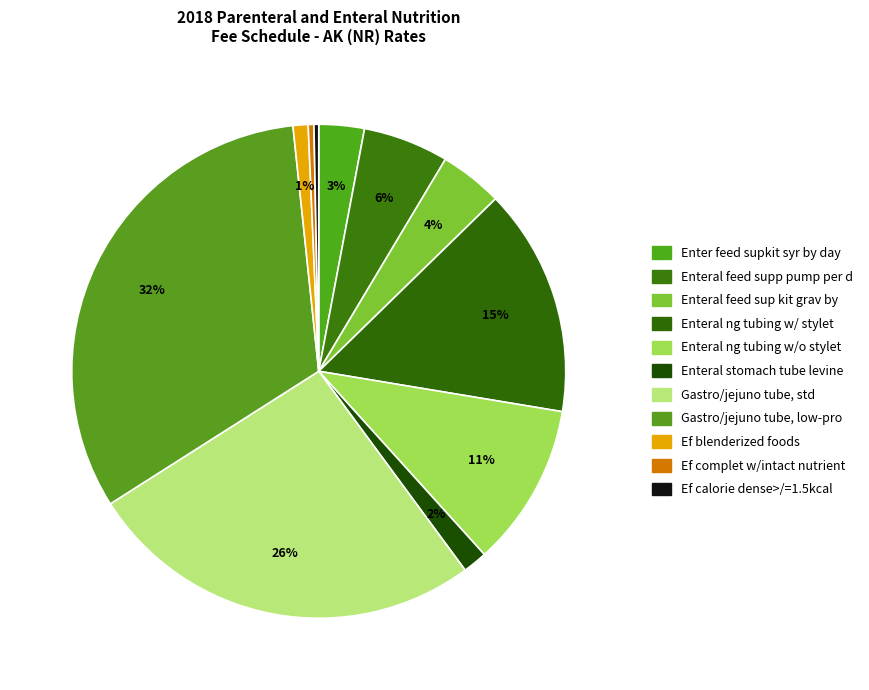

What percentage is the Gastro/jejuno tube, low-pro slice, to the nearest percent?

32%